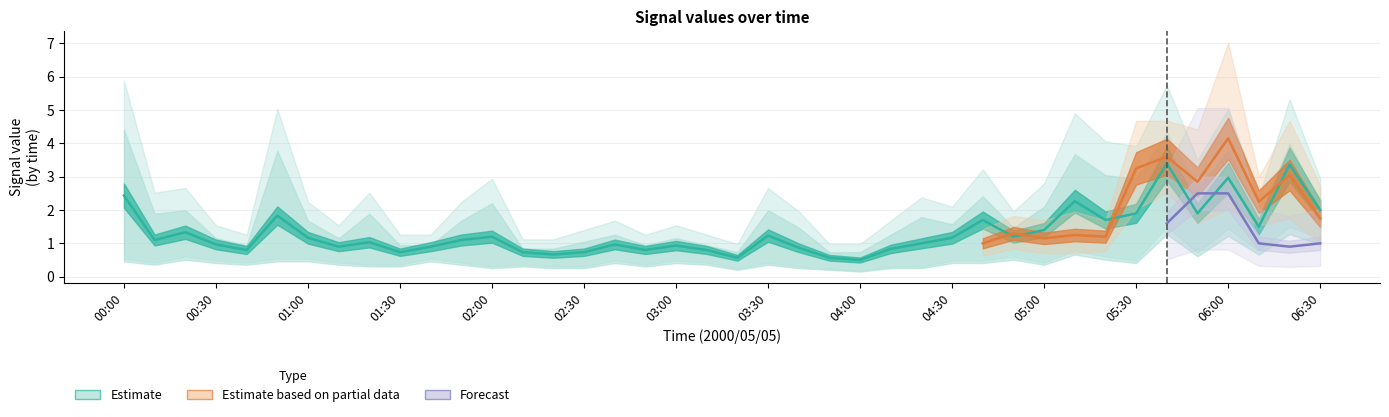

What is the difference between the col_2 values at 05:00 and 03:00?

0.4